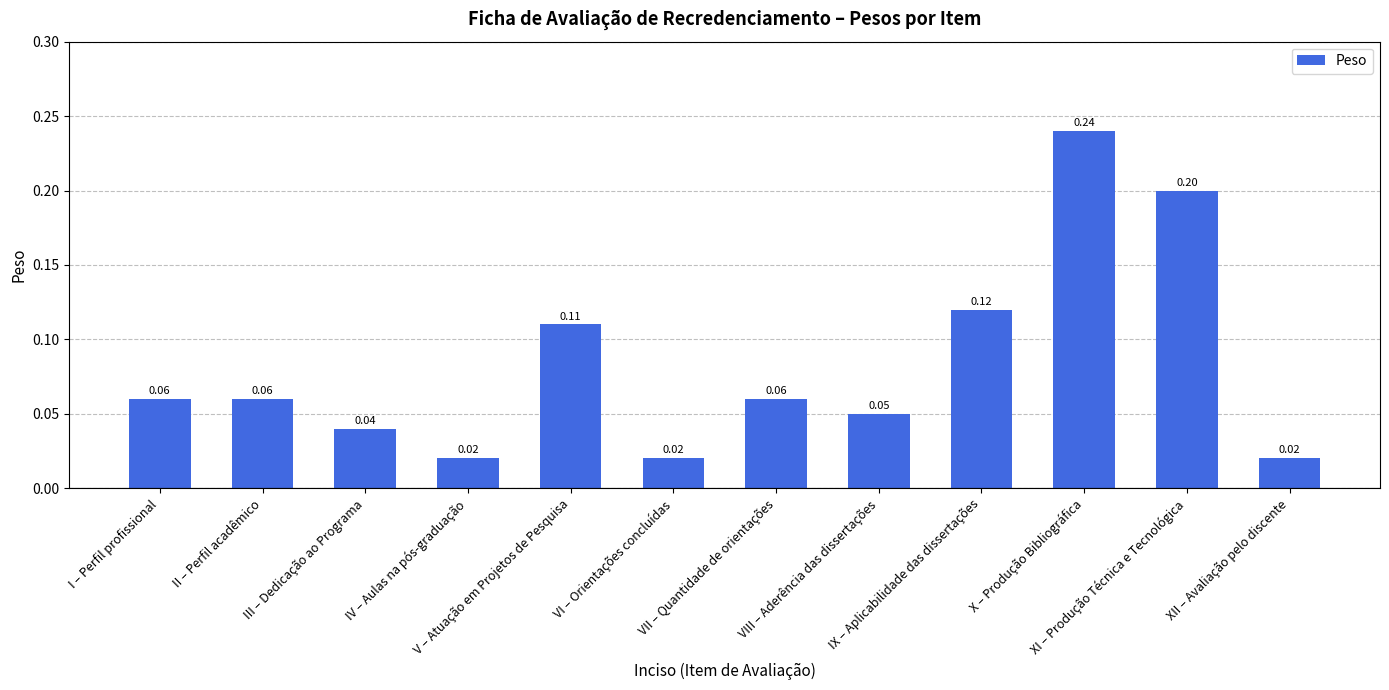

What is the sum of all values?

1.0